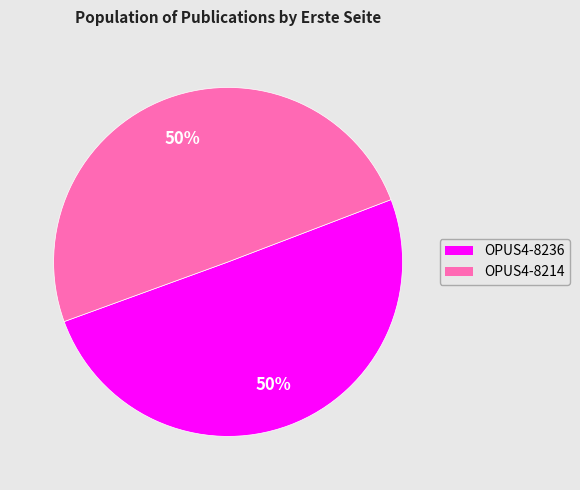

To the nearest percent, what percentage of the pie is OPUS4-8236?

50%